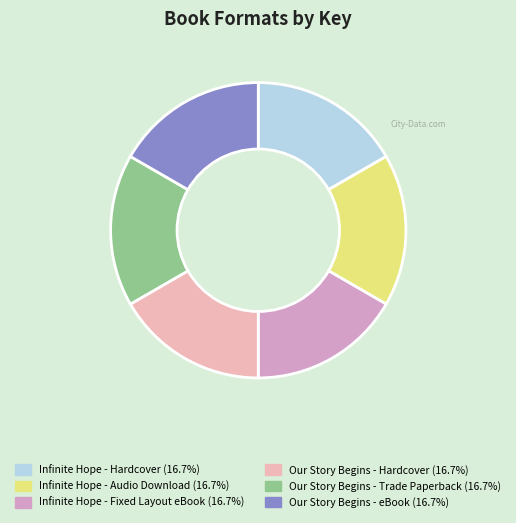

Does any single category account for the majority?

No